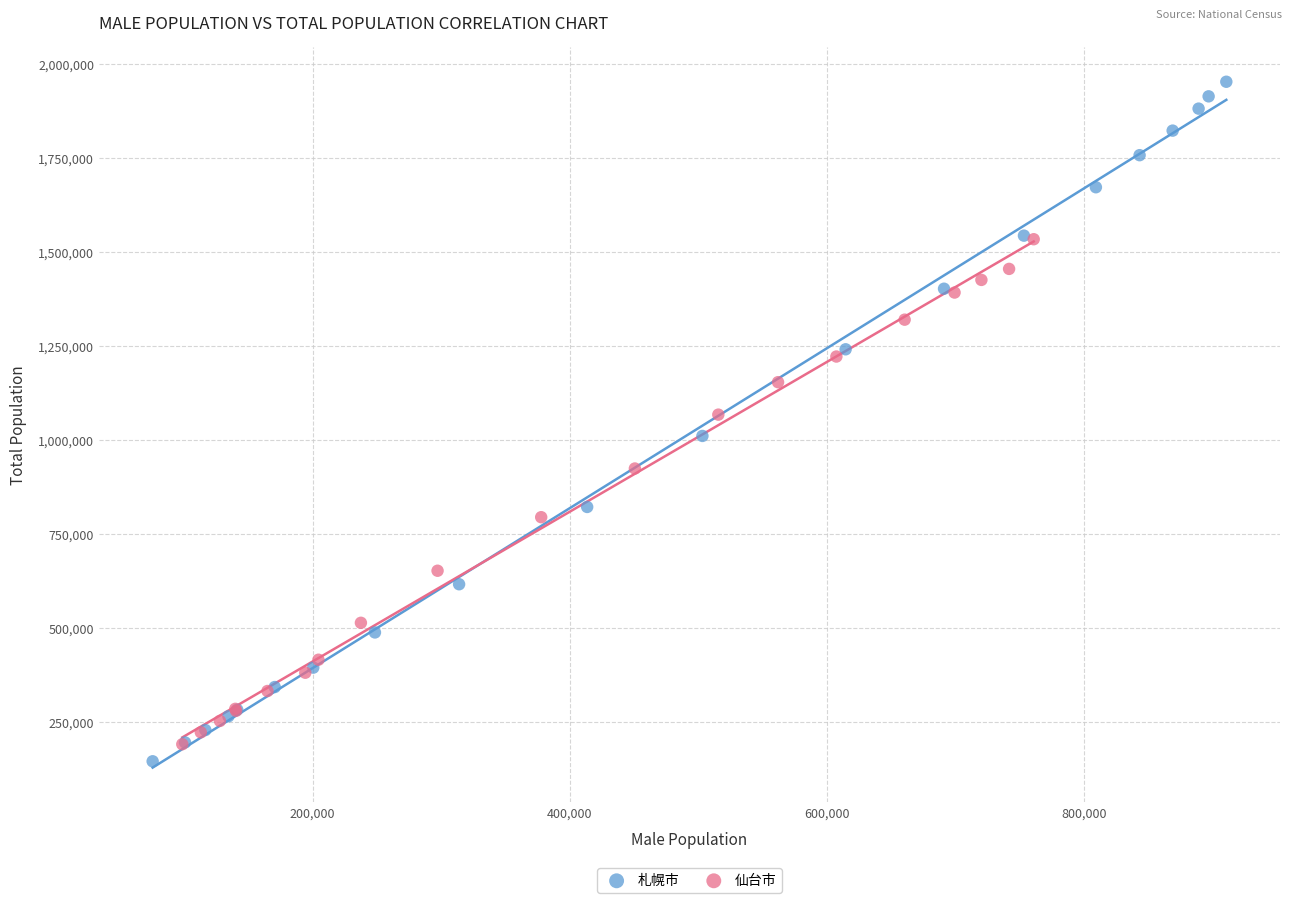

Which series has the widest spread of Y values?

札幌市